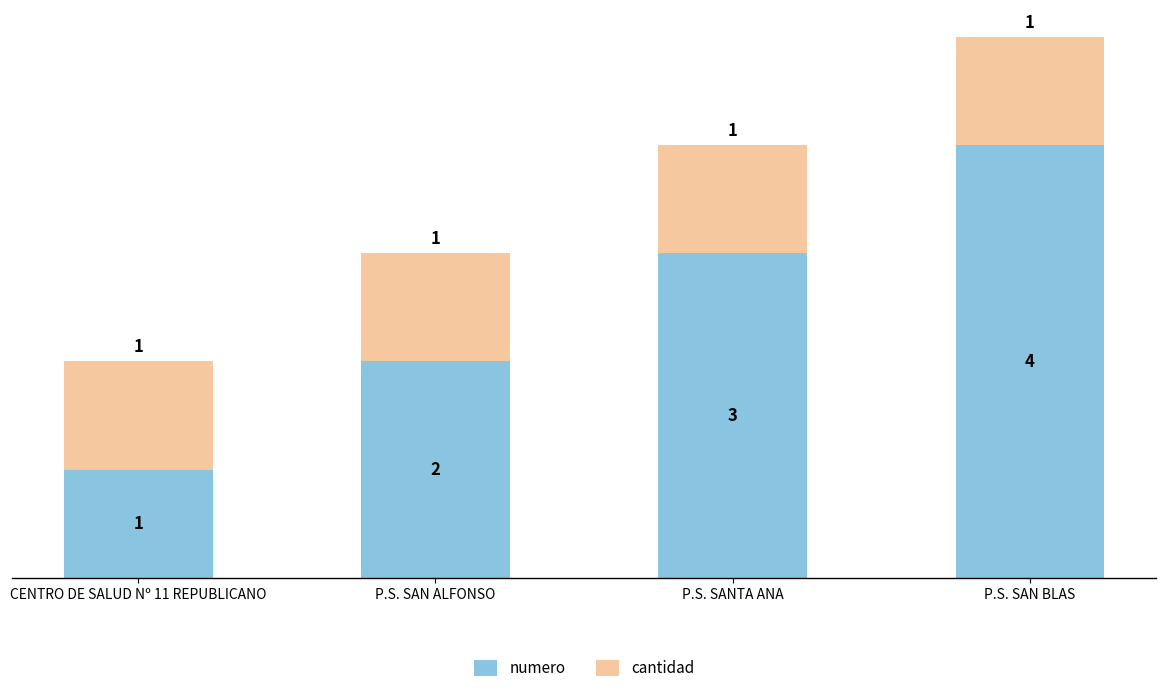

Count the numero values in the range 2 to 4.

3